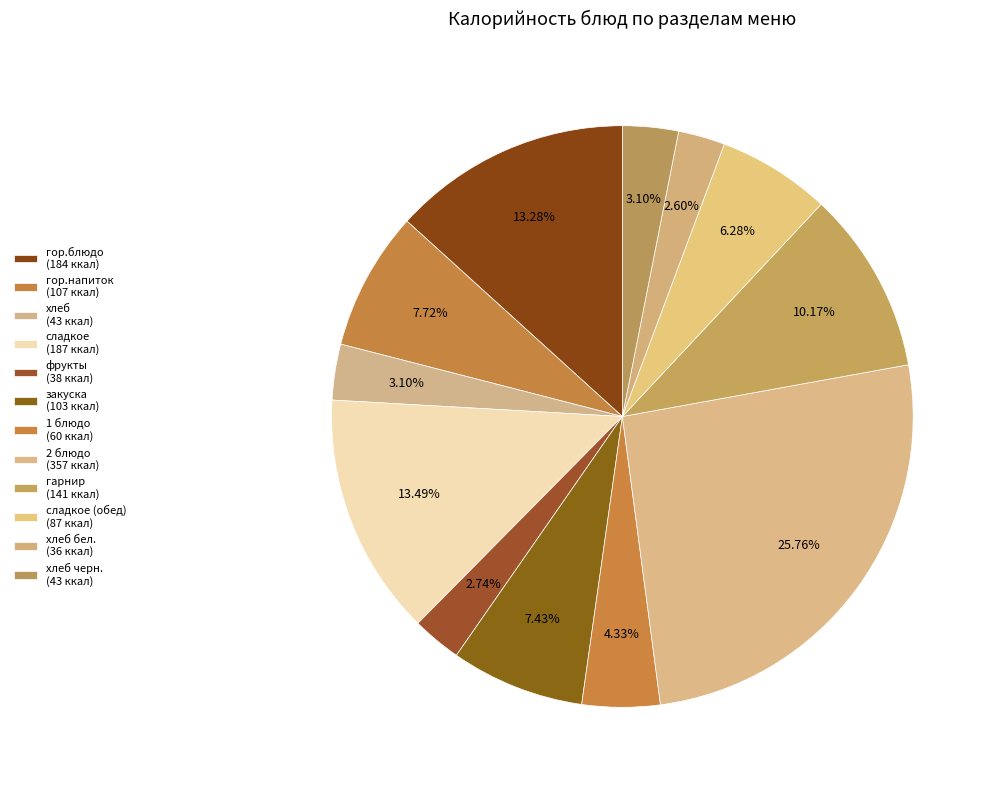

How many segments does this pie chart have?

12